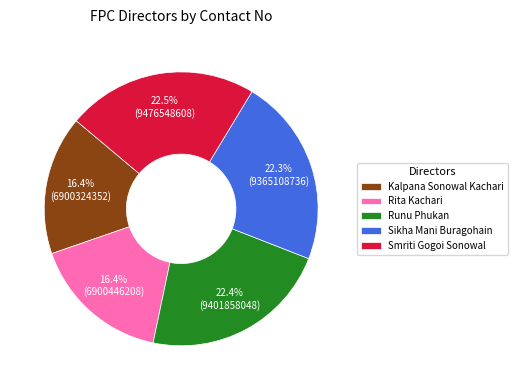

Does Kalpana Sonowal Kachari account for over 50% of the chart?

No